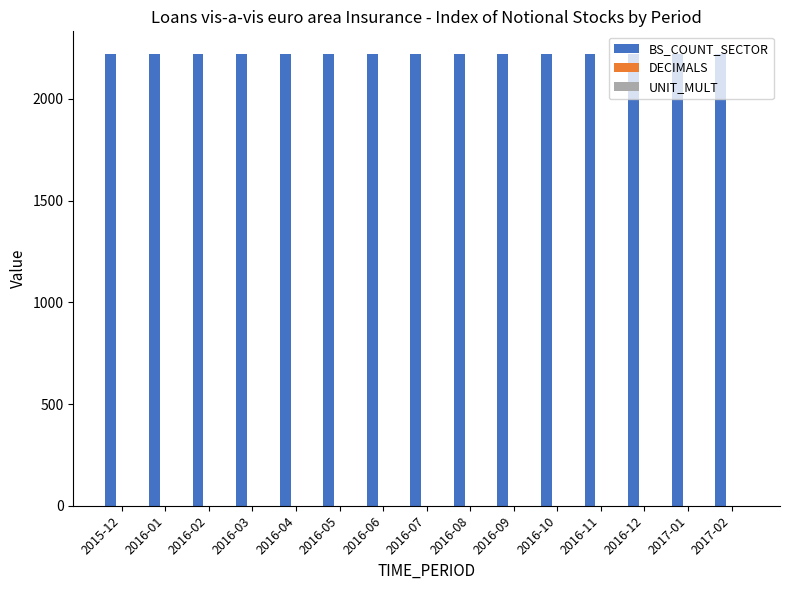

Which series has the largest total across all categories?

BS_COUNT_SECTOR